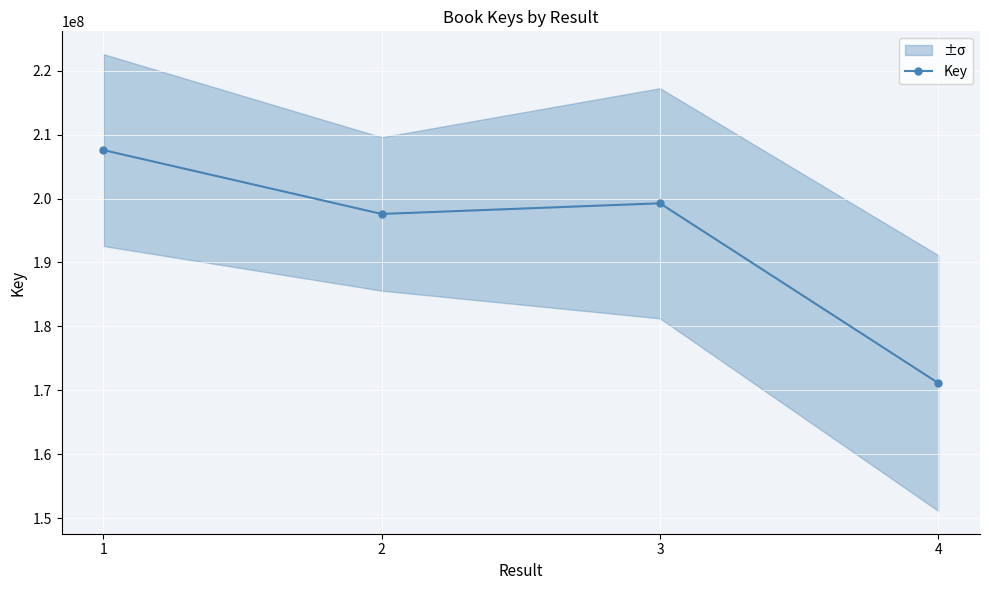

What is the average value?

193888542